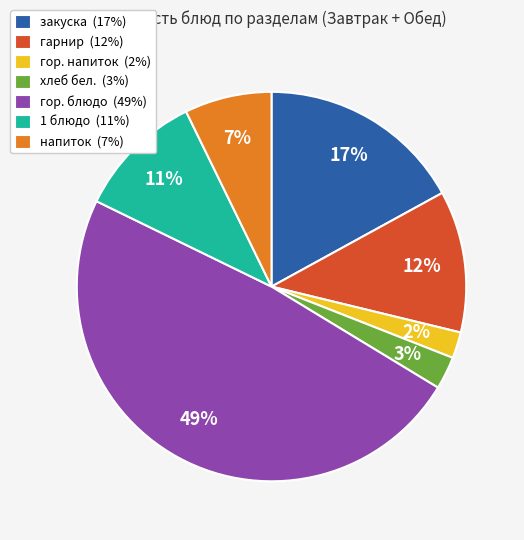

The гор. блюдо slice represents 37% of the pie. True or false?

False